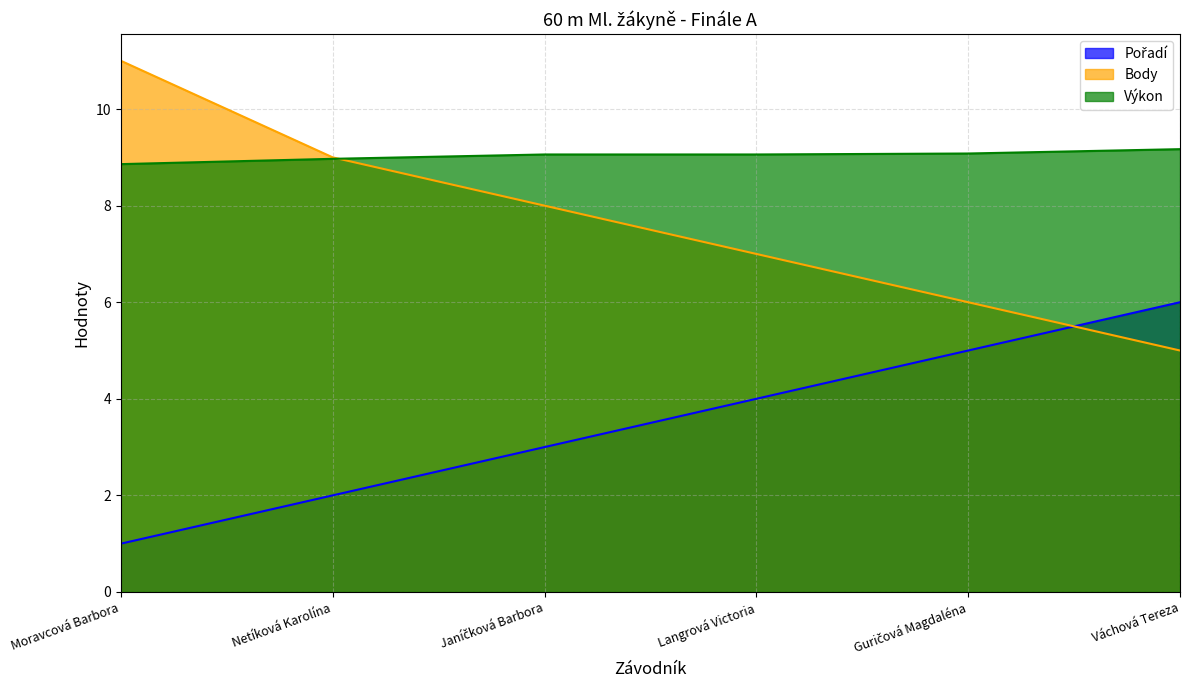

At Janíčková Barbora, list the series in order from largest to smallest.

Výkon, Body, Pořadí